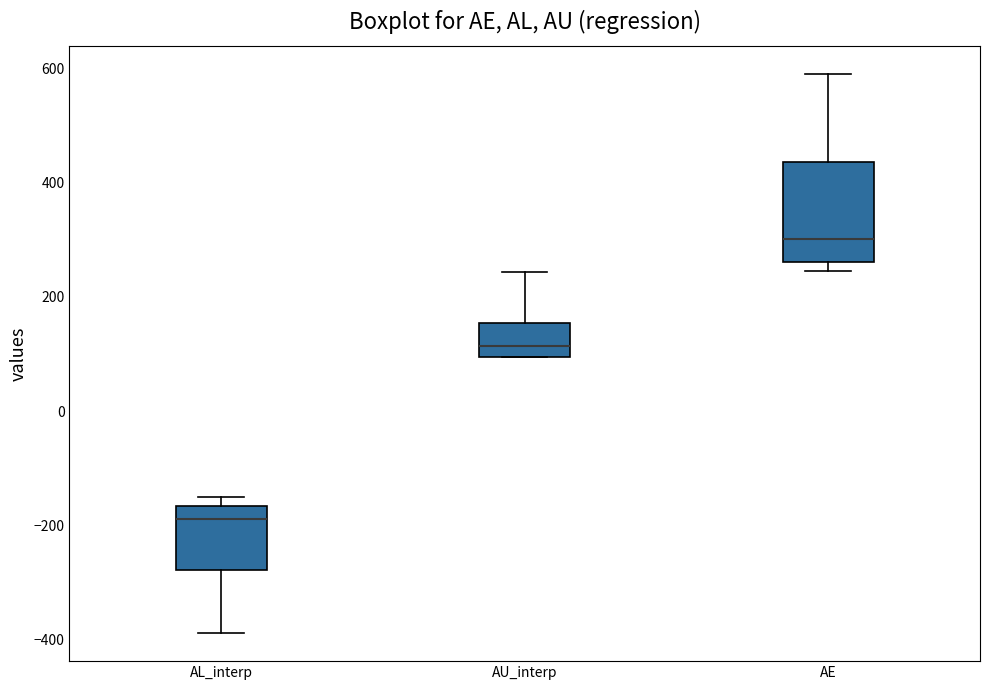

Which box has the lowest median line?

AL_interp